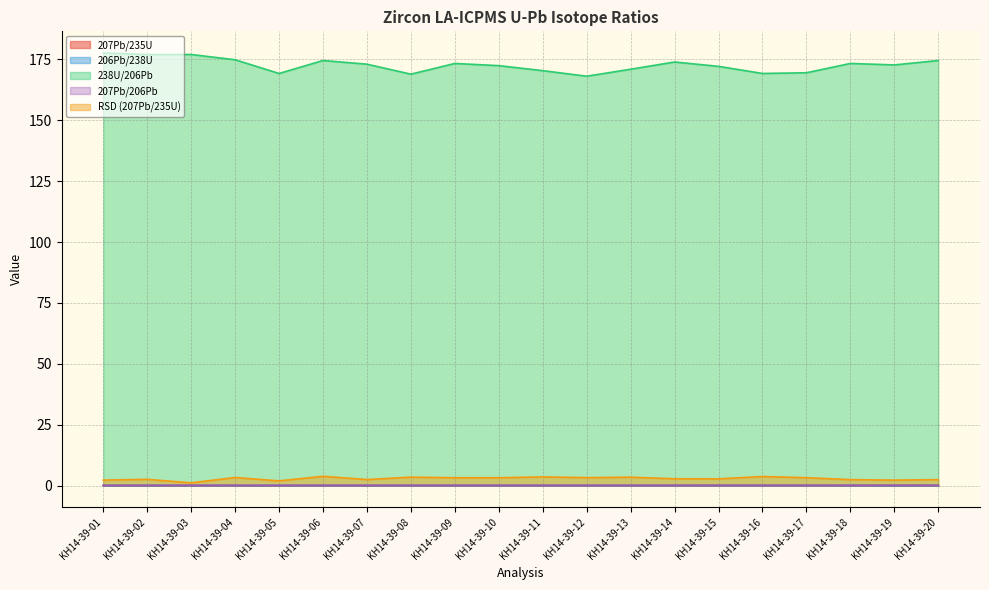

True or false: 207Pb/235U and 206Pb/238U intersect in this chart.

False